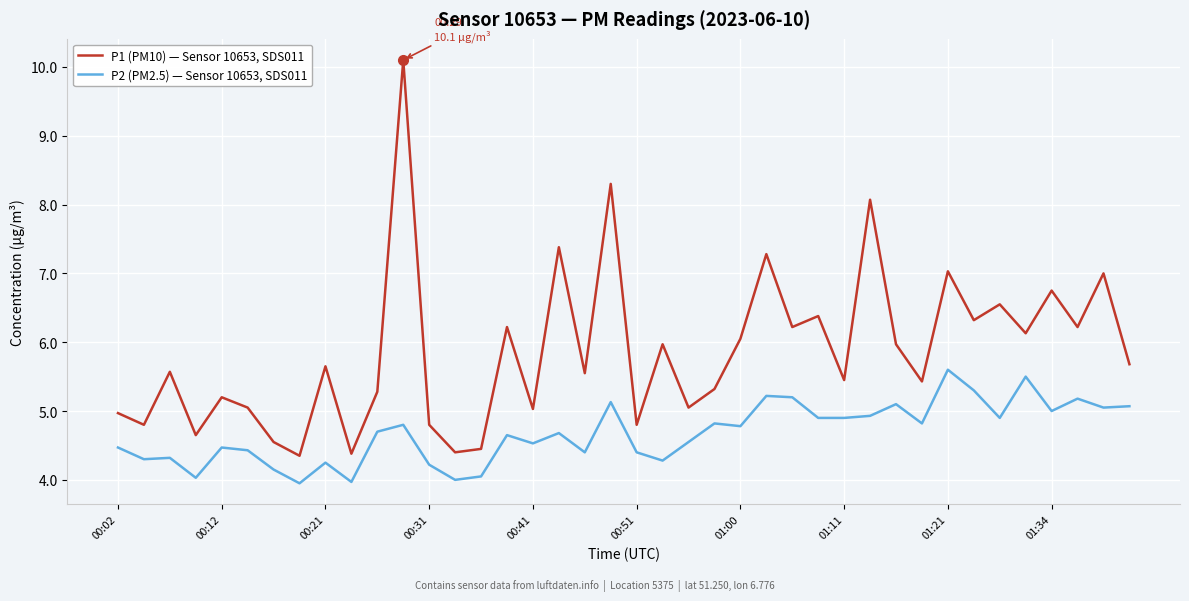

Rank the series by their average value, from lowest to highest.

P2 (PM2.5) — Sensor 10653, SDS011, P1 (PM10) — Sensor 10653, SDS011